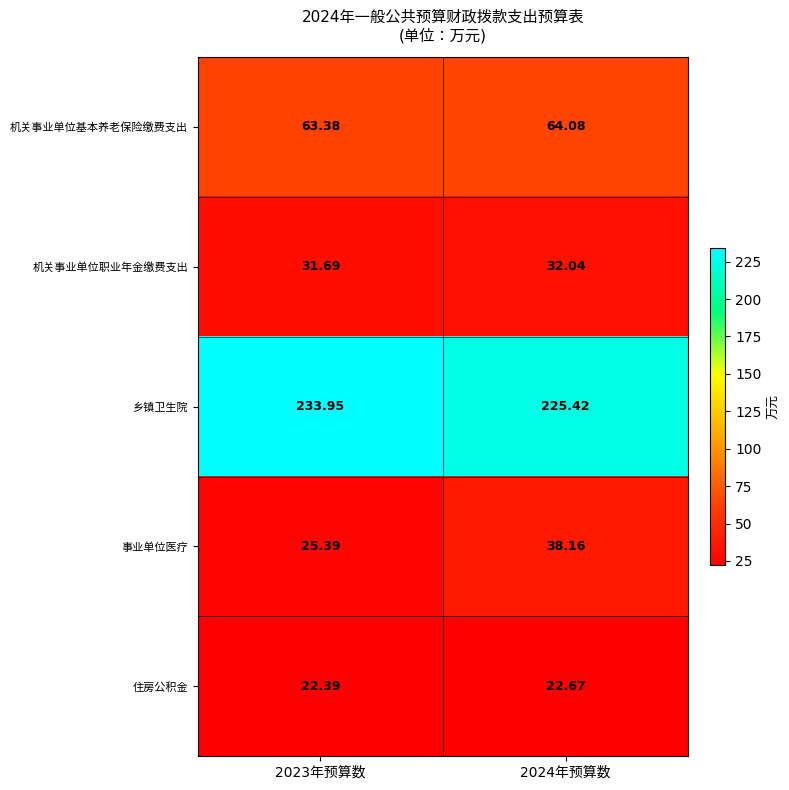

At 2023年预算数, list the series in order from smallest to largest.

住房公积金, 事业单位医疗, 机关事业单位职业年金缴费支出, 机关事业单位基本养老保险缴费支出, 乡镇卫生院